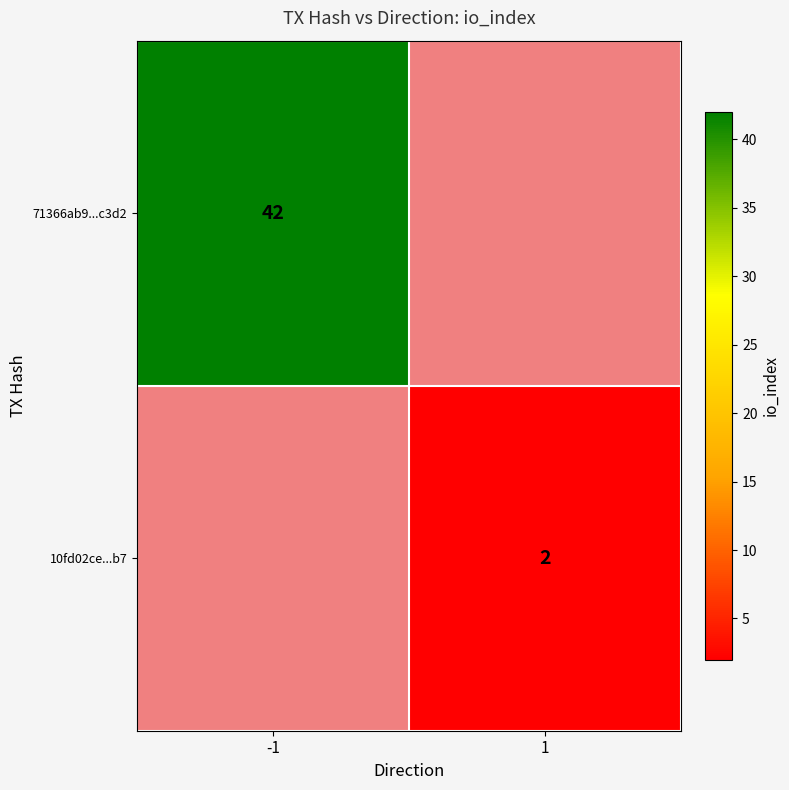

Is the value of 71366ab9...c3d2 at -1 greater than the value of 10fd02ce...b7 at 1?

Yes